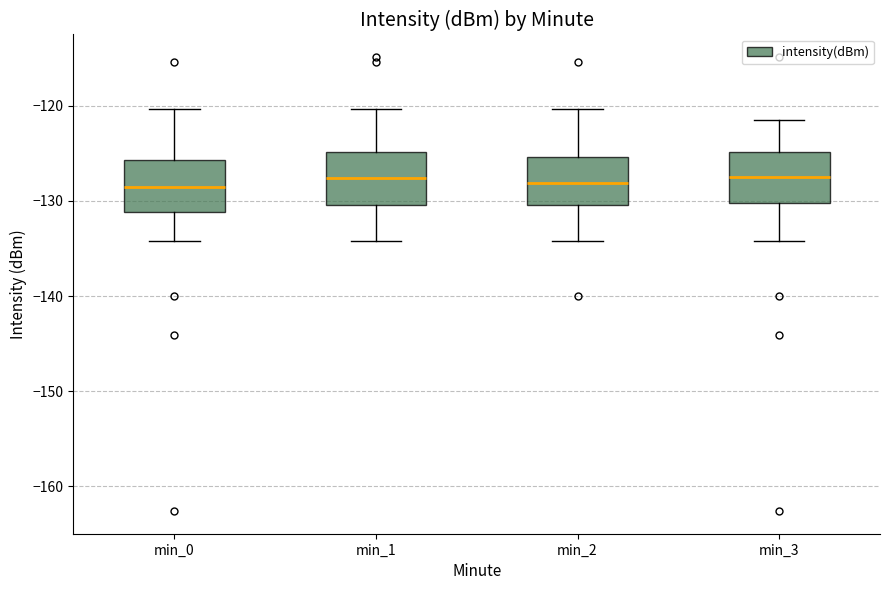

Reading left to right, read every box against the y-axis: the position of its median line, the range the box covers, and the ends of its whiskers. The values are not printed on the chart, so give them approximately, as read against the axis.

min_0: median -129, box -131 to -126, whiskers -134 to -120
min_1: median -128, box -130 to -125, whiskers -134 to -120
min_2: median -128, box -130 to -125, whiskers -134 to -120
min_3: median -127, box -130 to -125, whiskers -134 to -122